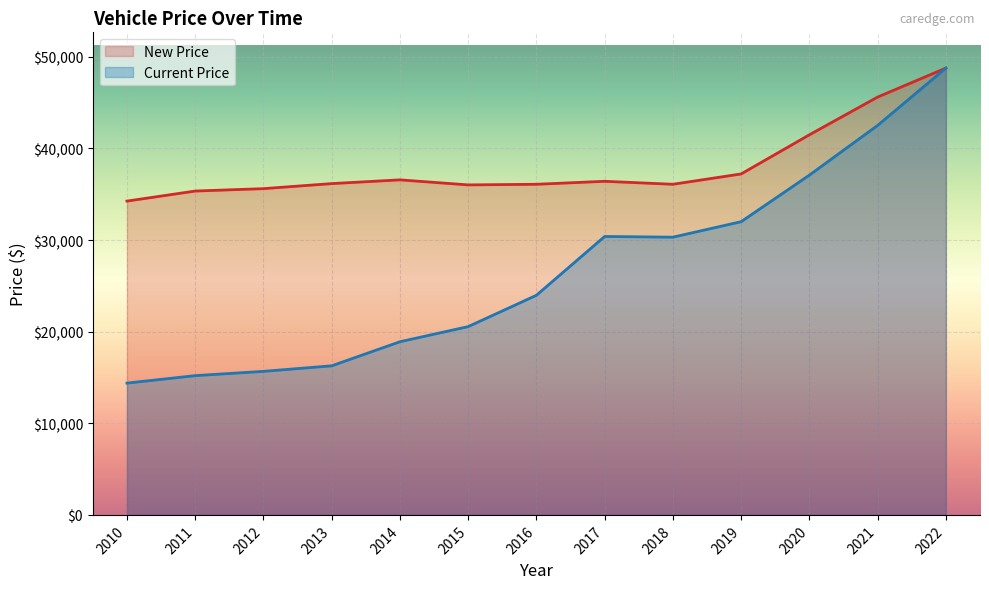

How many data points does each series have?

13